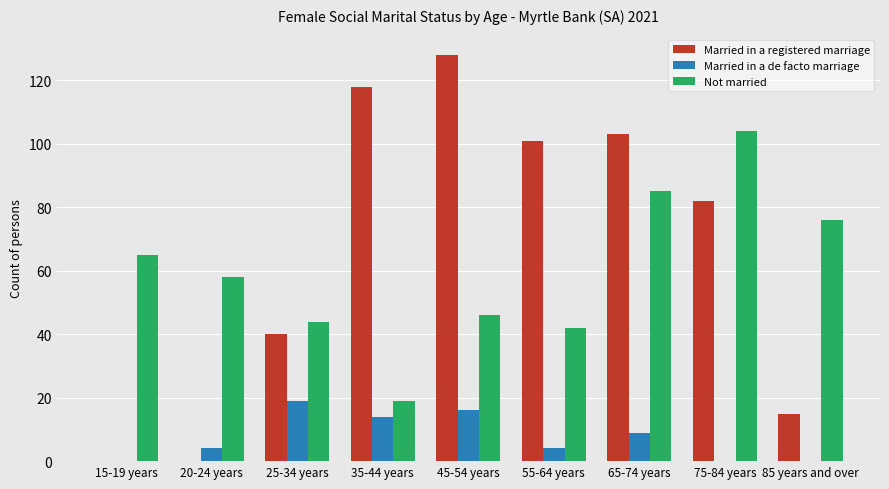

What is the sum of all Married in a de facto marriage values?

66